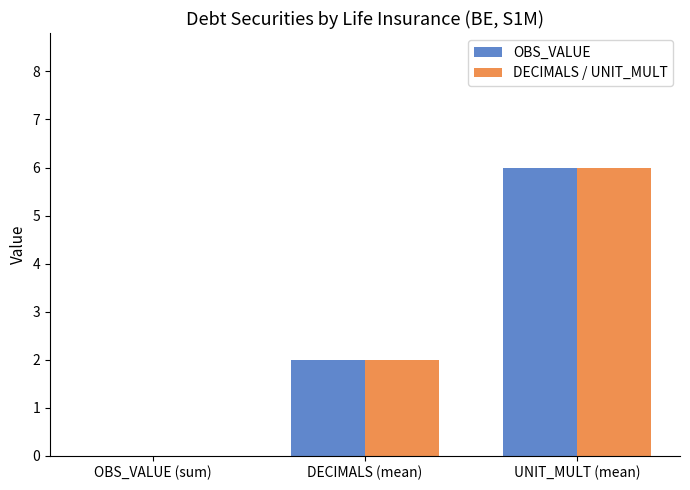

At which category is the sum across all series the highest?

UNIT_MULT (mean)